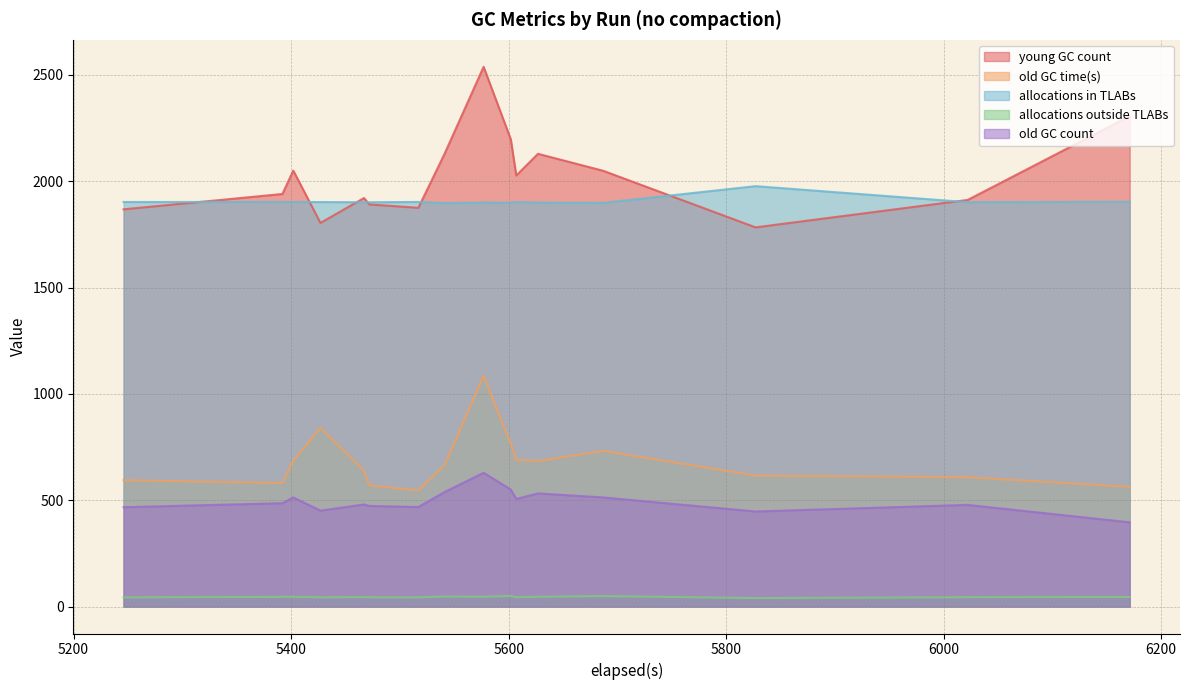

Rank the series by their maximum value, from lowest to highest.

allocations outside TLABs, old GC count, old GC time(s), allocations in TLABs, young GC count